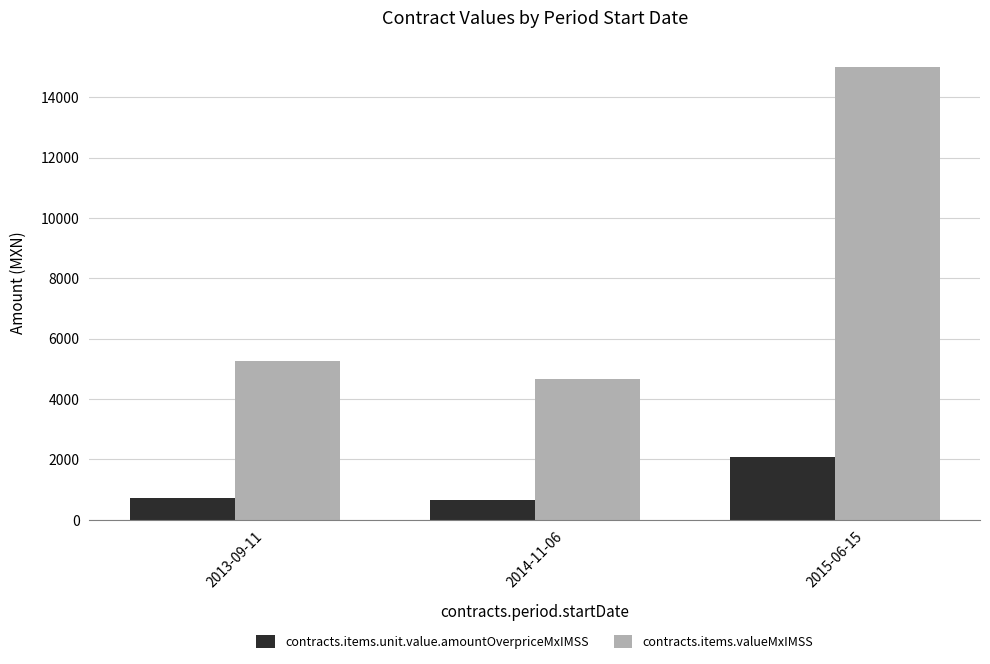

What is the difference between the highest and lowest values at 2013-09-11?

4544.0